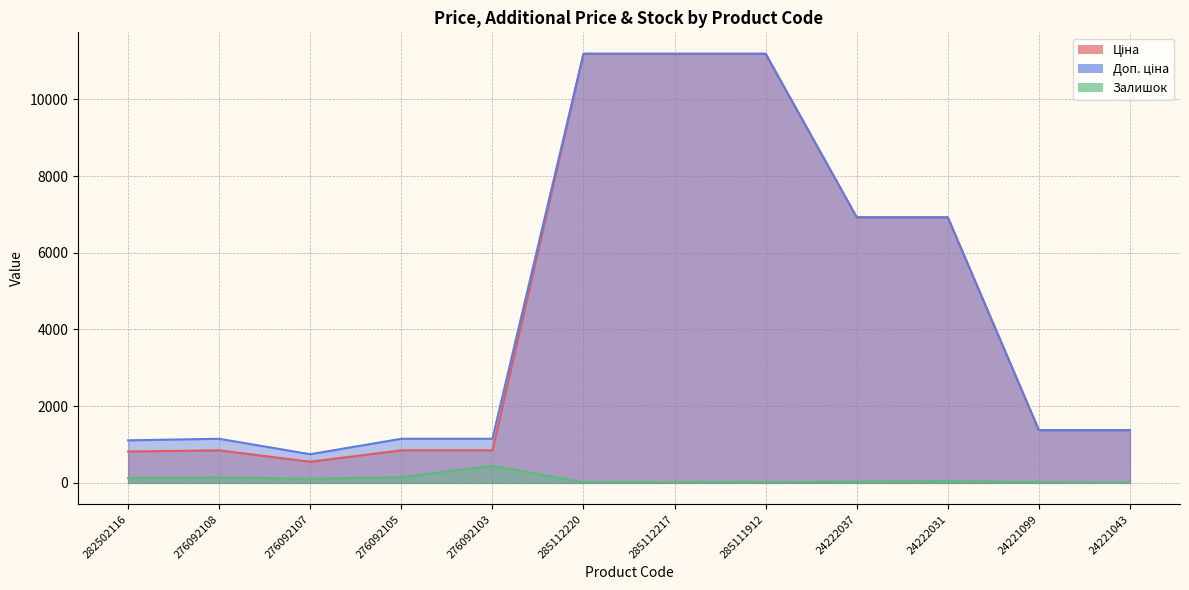

Reading left to right, extract all data points from this chart.

Ціна: 818.5	848.4	551.5	848.4	848.4	11188.2	11188.2	11188.2	6925.7	6925.7	1375.4	1375.4
Доп. ціна: 1109.2	1149.7	747.0	1149.7	1149.7	11188.2	11188.2	11188.2	6925.7	6925.7	1375.0	1375.0
Залишок: 125.0	144.0	107.0	149.0	446.0	17.0	17.0	15.0	32.0	49.0	16.0	4.0